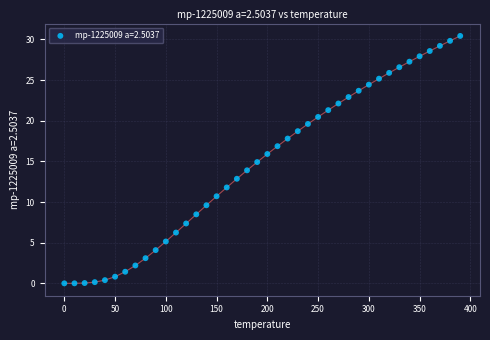

What is the range of Y values (max minus min)?

30.4